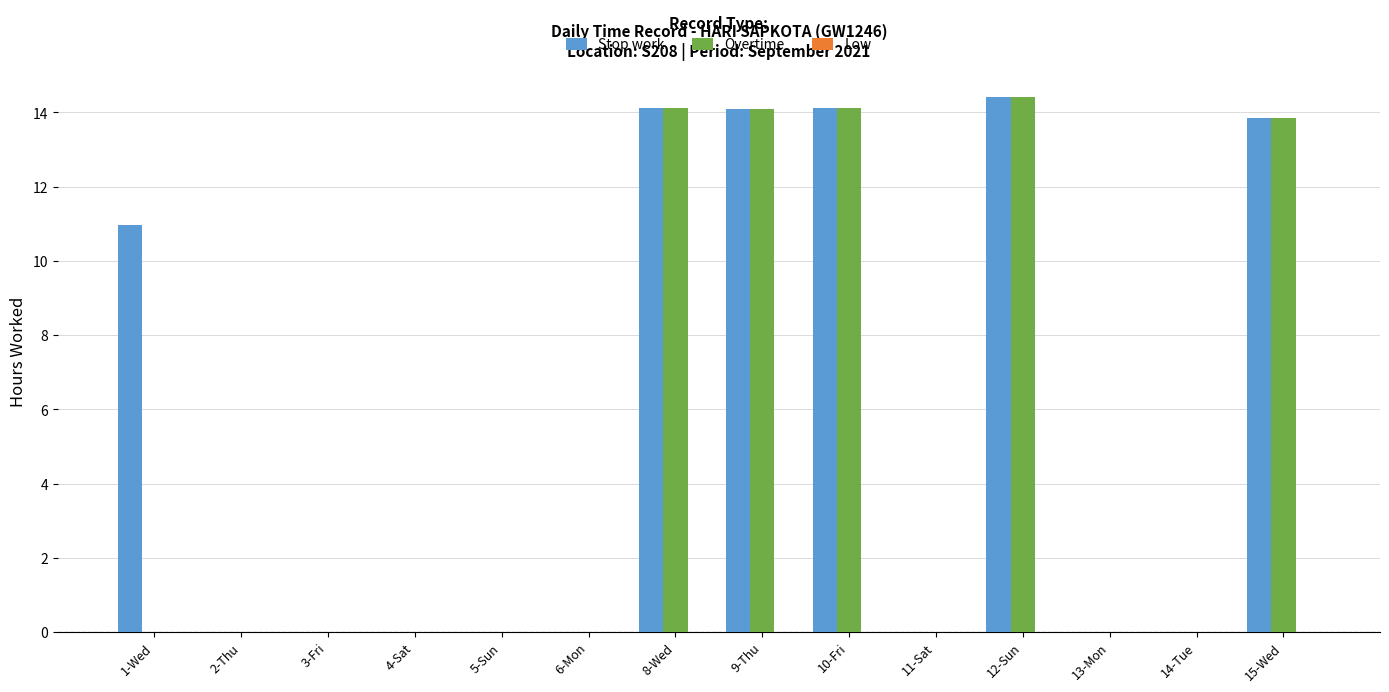

What is the total value across all series at 12-Sun?

28.9